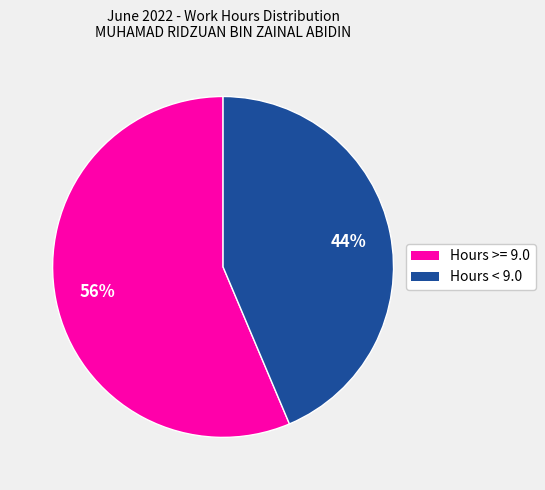

To the nearest percent, what is the average slice percentage?

50%